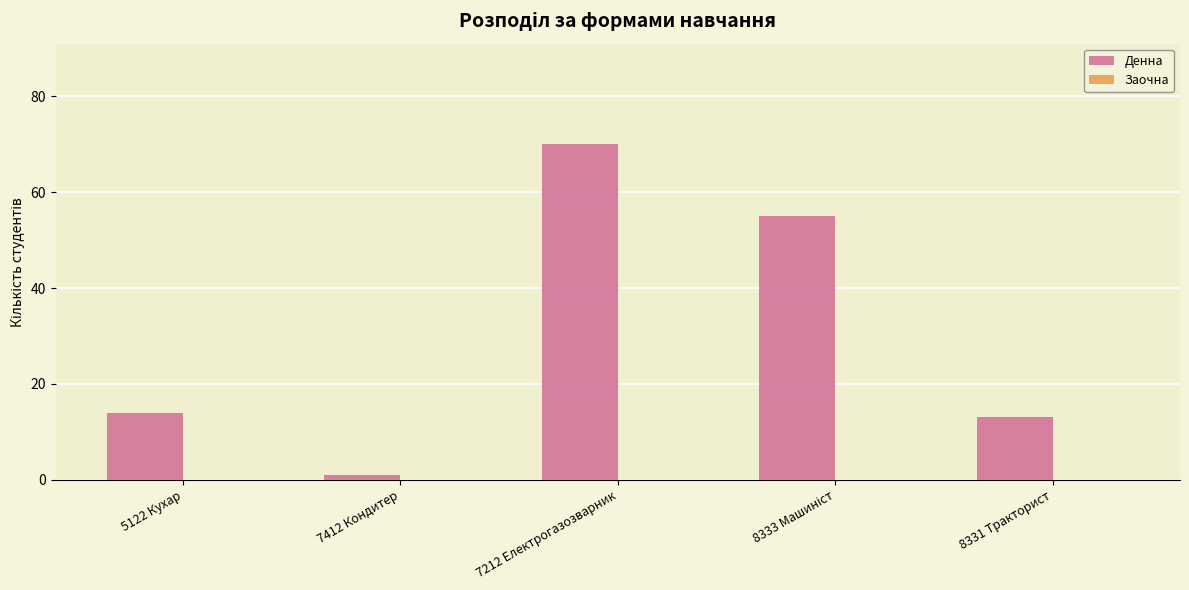

What is the ratio of the value at 8331 Тракторист to the value at 5122 Кухар?

0.9